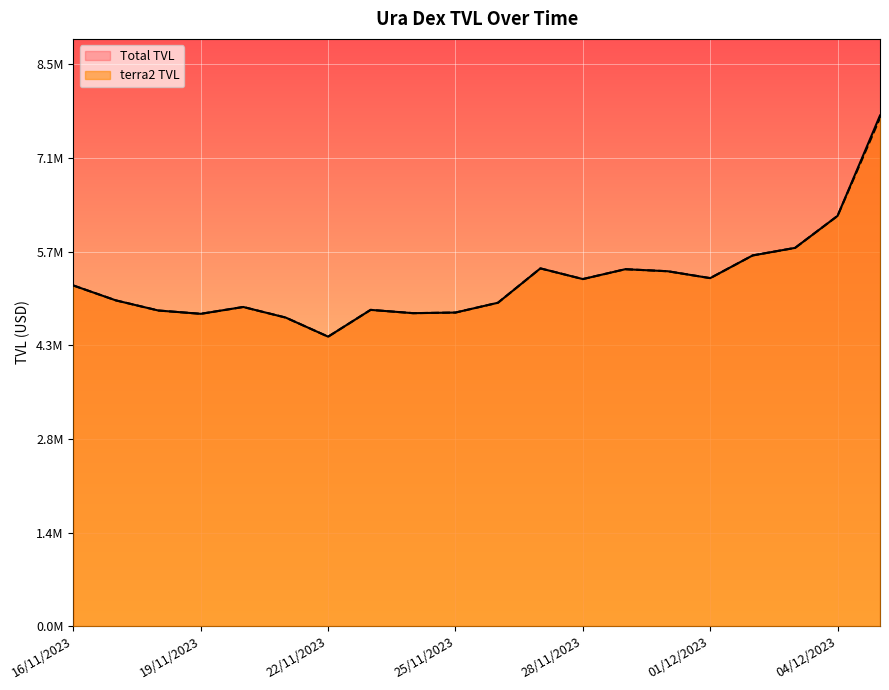

What is the lowest value of the terra2 TVL series?

4388331.2